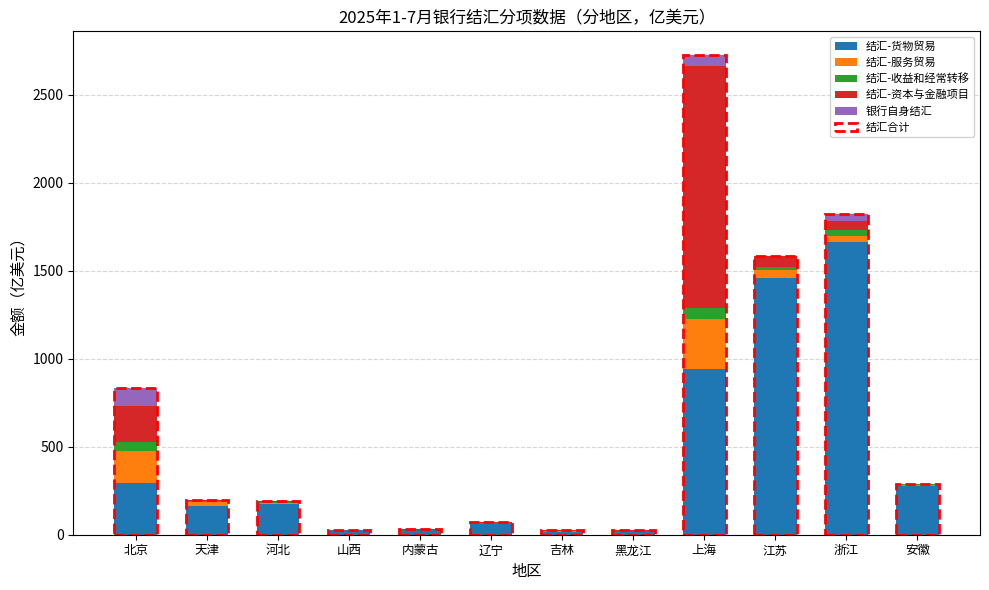

Where is 结汇-货物贸易 nearest to the value 840?

上海